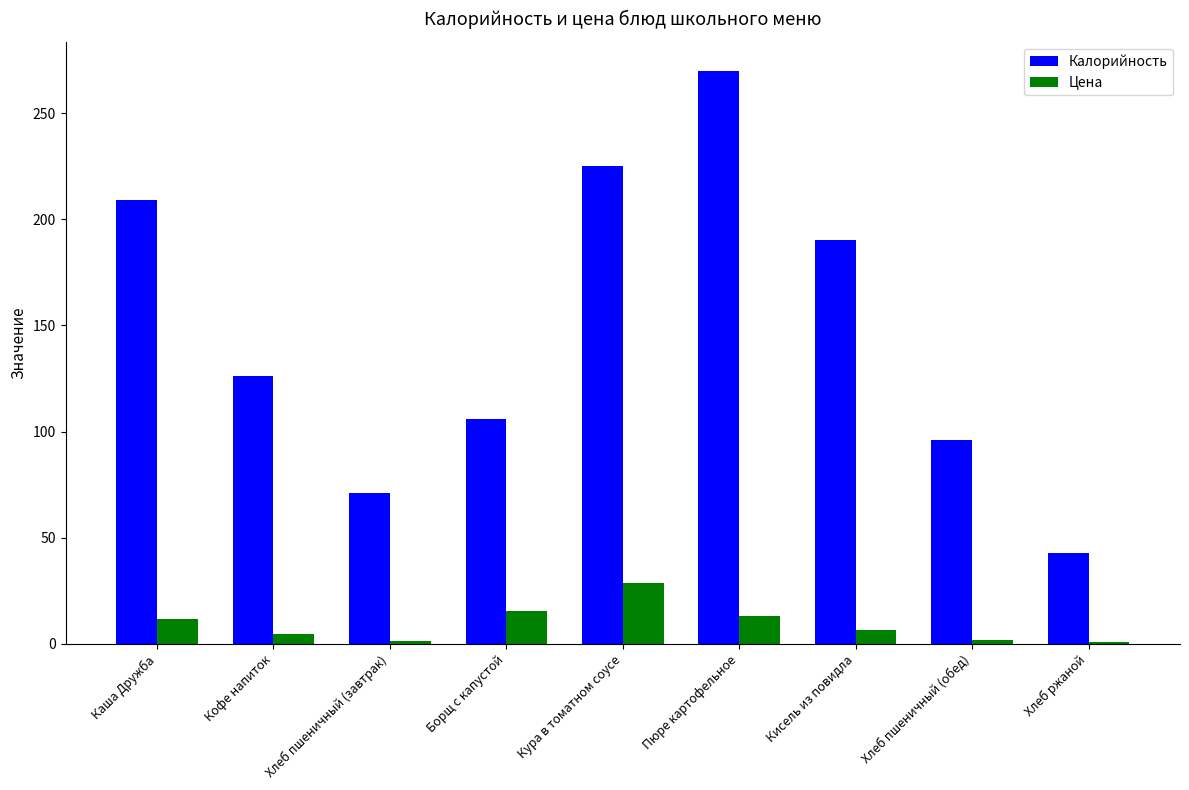

How many categories are shown in the chart?

9